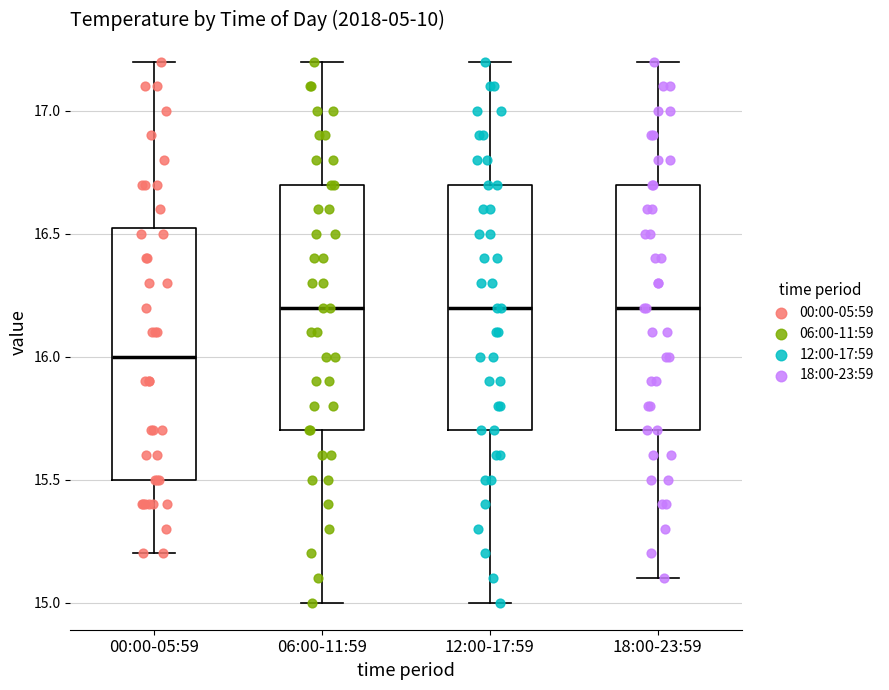

Reading left to right, read every box against the y-axis: the position of its median line, the range the box covers, and the ends of its whiskers. The values are not printed on the chart, so give them approximately, as read against the axis.

00:00-05:59: median 16.00, box 15.50 to 16.55, whiskers 15.20 to 17.20
06:00-11:59: median 16.20, box 15.70 to 16.70, whiskers 15.00 to 17.20
12:00-17:59: median 16.20, box 15.70 to 16.70, whiskers 15.00 to 17.20
18:00-23:59: median 16.20, box 15.70 to 16.70, whiskers 15.10 to 17.20